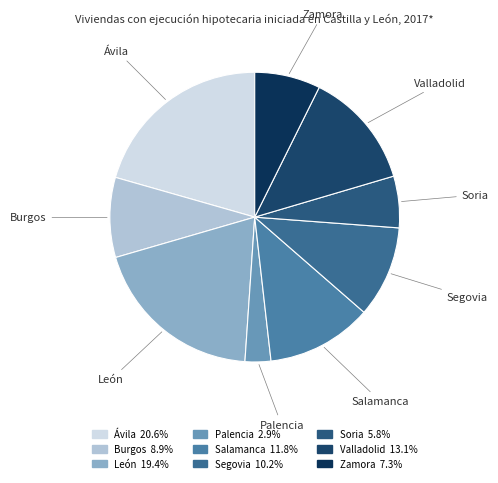

Combined, do Valladolid and Segovia account for over 50%?

No